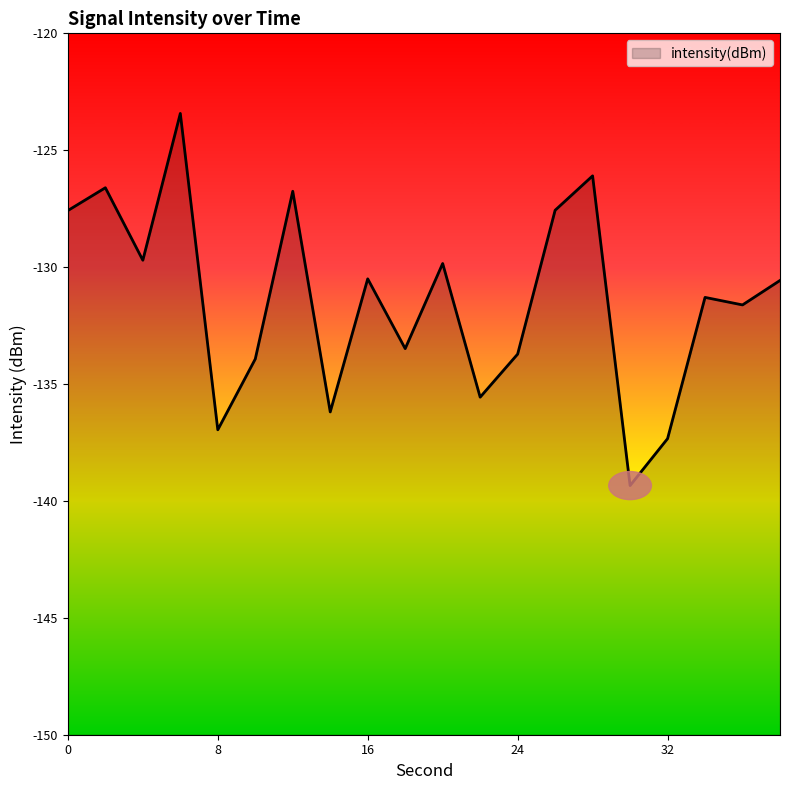

What is the smallest value displayed?

-139.3